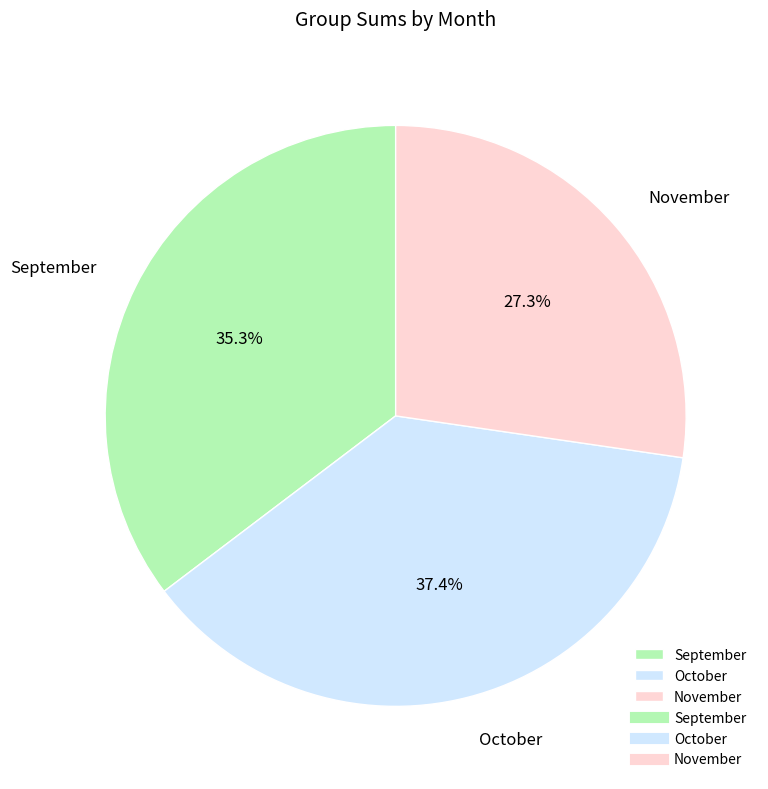

What percentage is the September slice, to the nearest percent?

35%